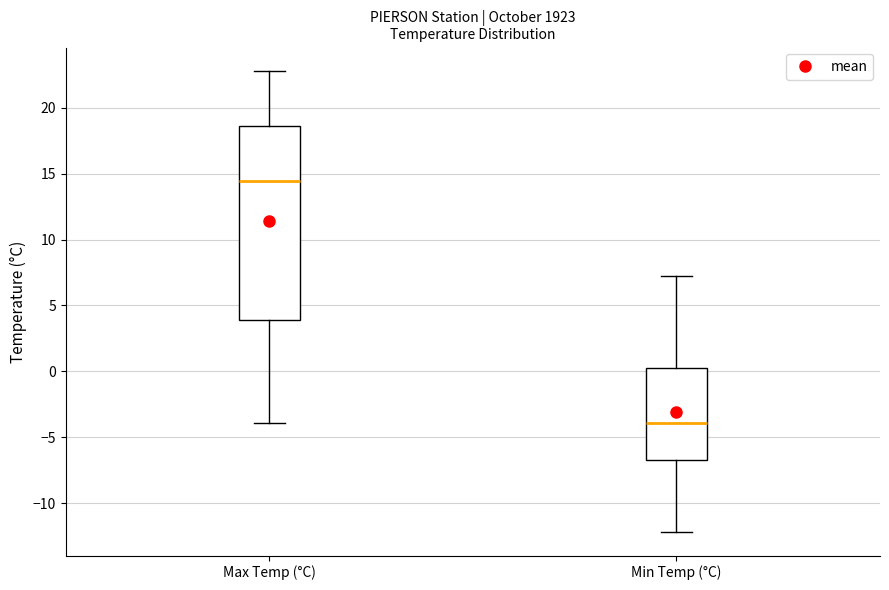

Which box has the lowest median line?

Min Temp (°C)